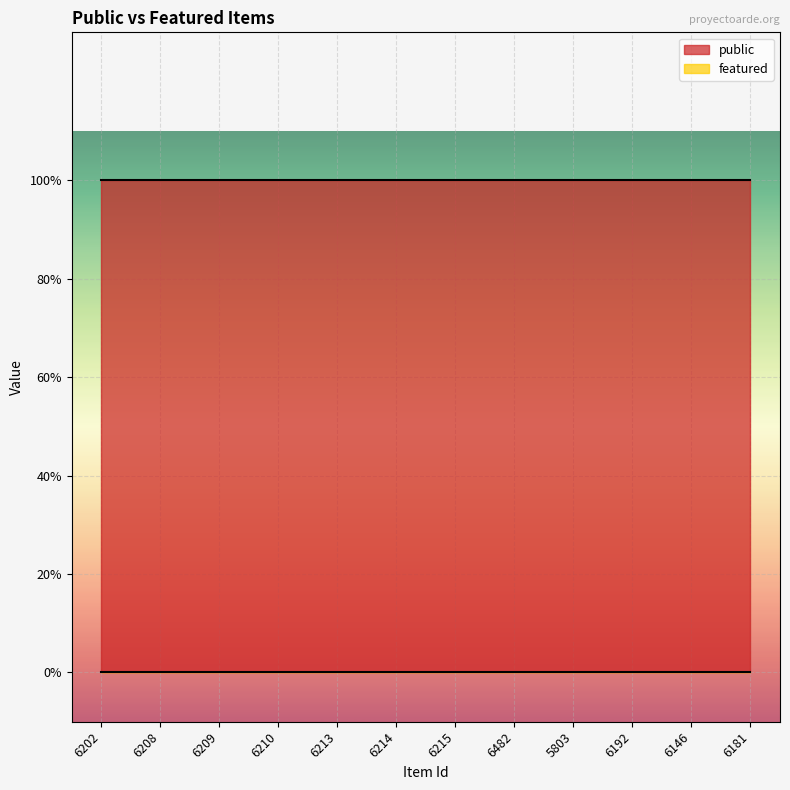

Which series changed the most between 6202 and 6146?

public